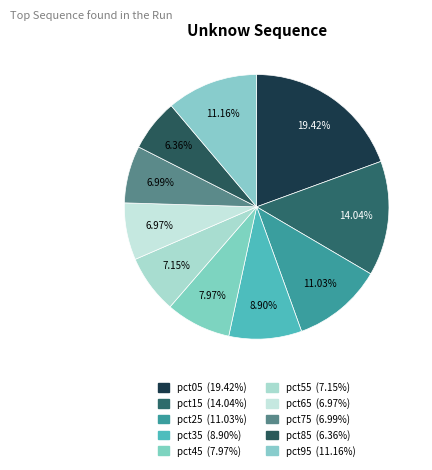

To the nearest percent, what is the difference between the pct35 and pct75 slice percentages?

2%